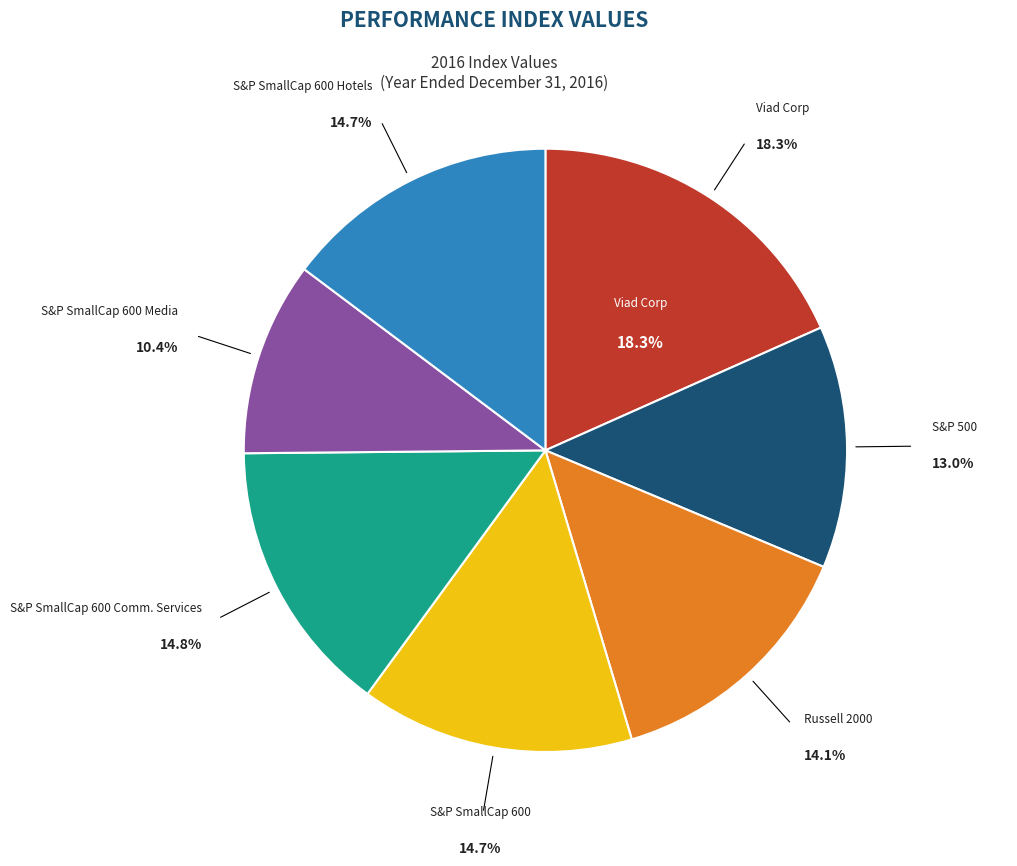

Which category has the smallest portion of the pie?

S&P SmallCap 600 Media